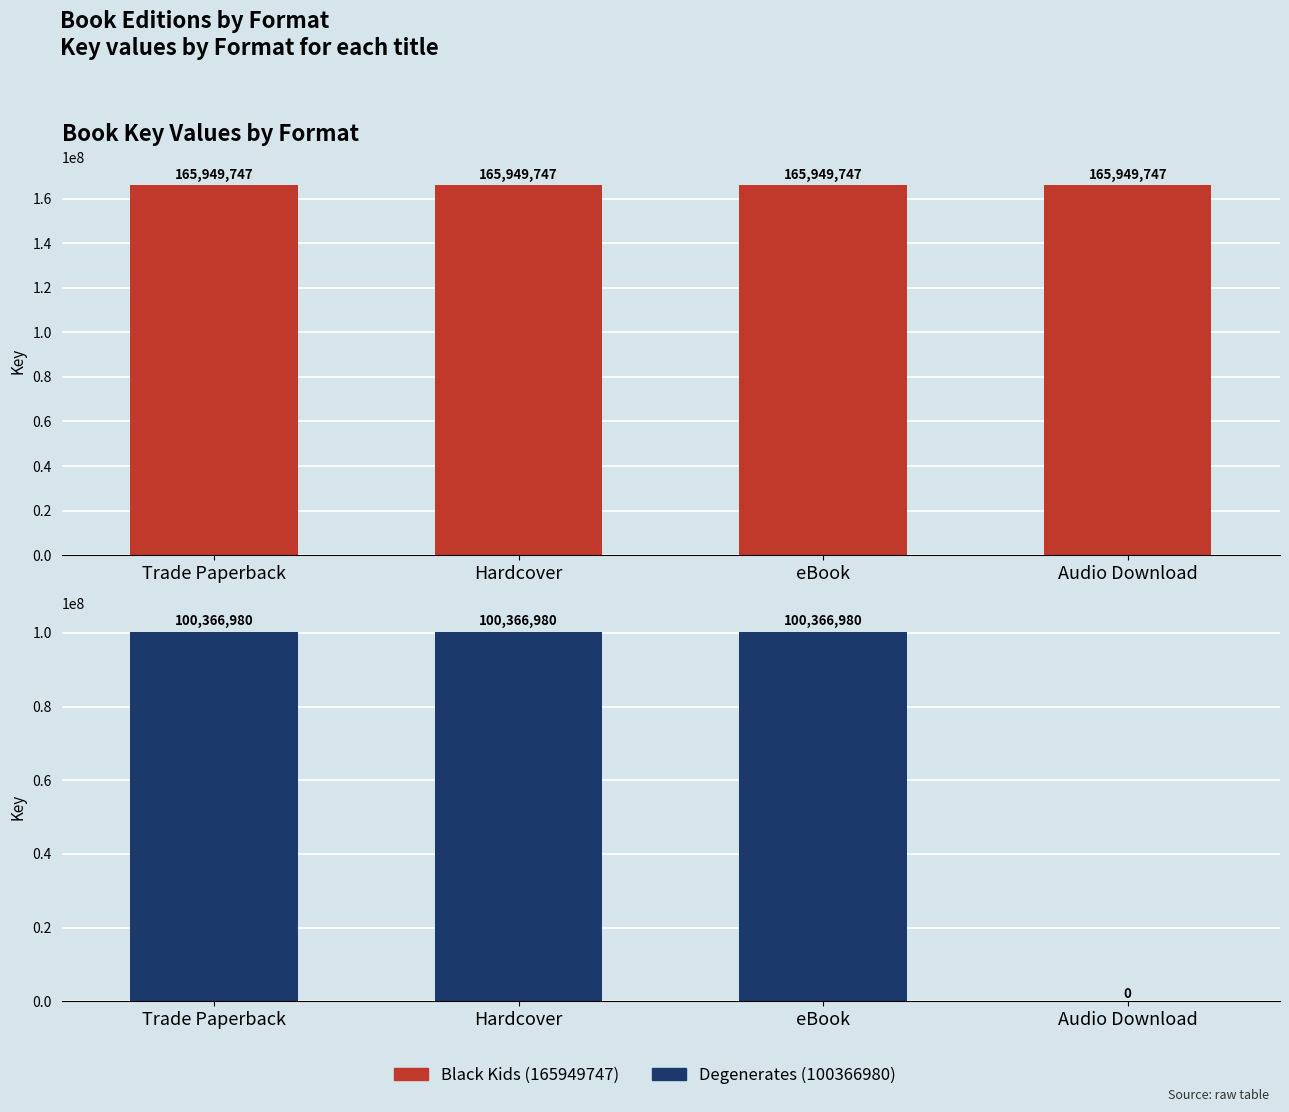

At how many categories does at least one series exceed 127942131?

4